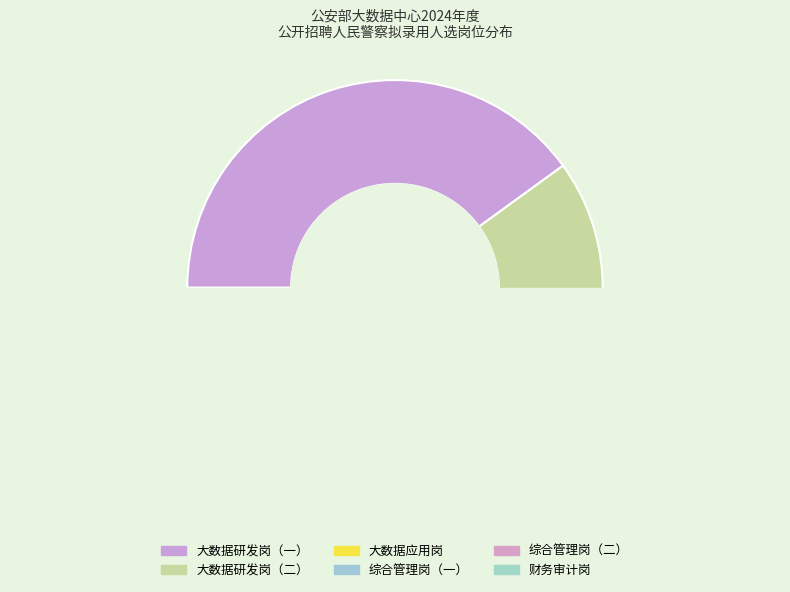

Count the number of slices in the pie.

6